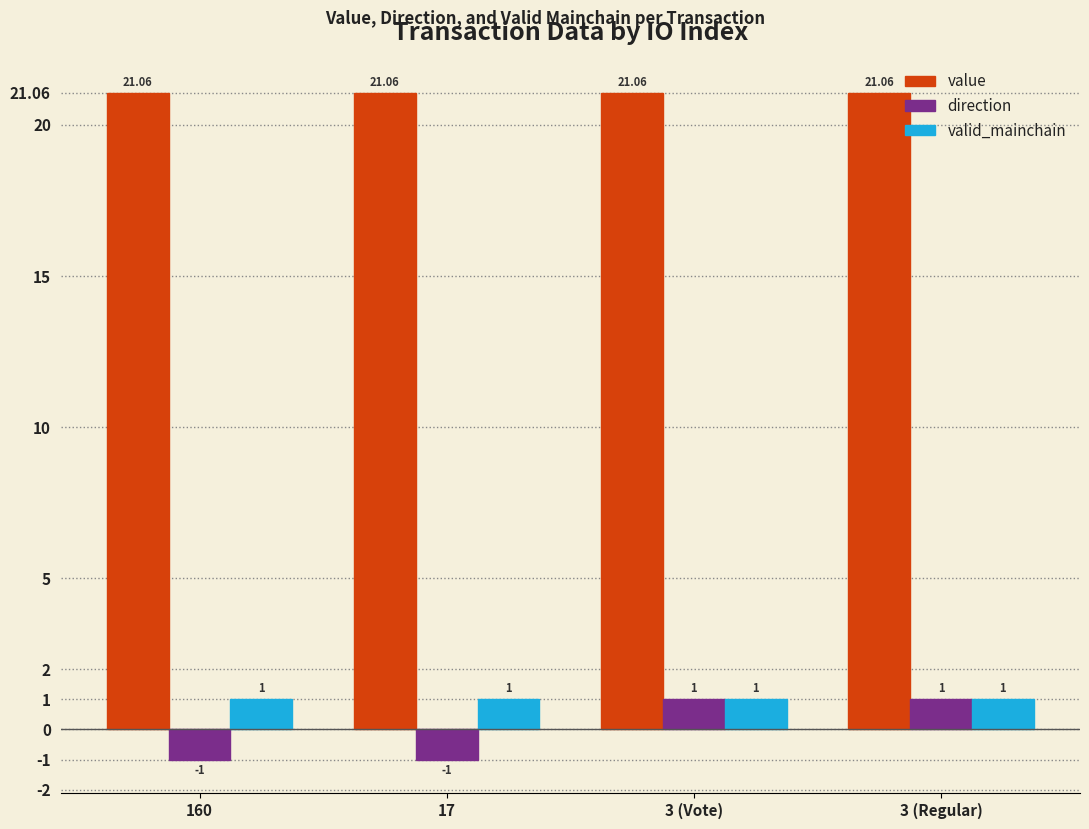

What is the lowest value of the valid_mainchain series?

1.0